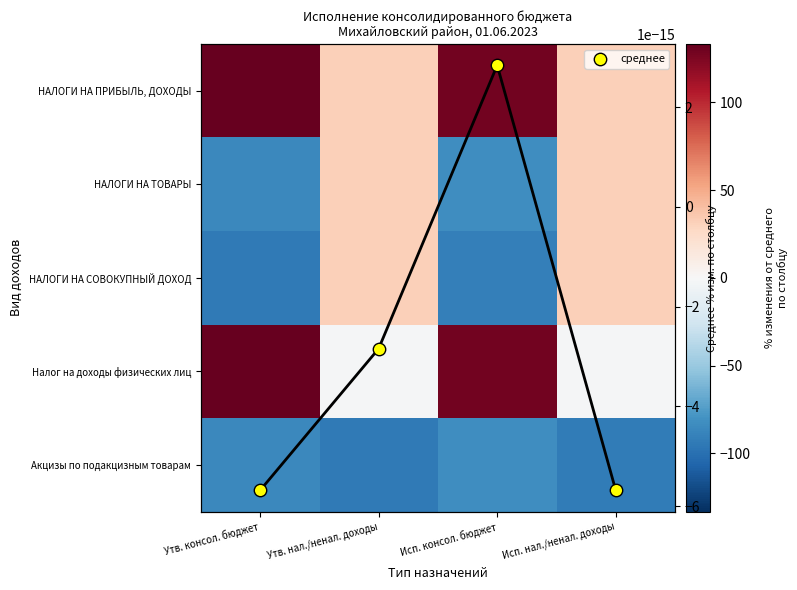

Which has a higher value, Утв. консол. бюджет or Исп. нал./ненал. доходы?

Утв. консол. бюджет